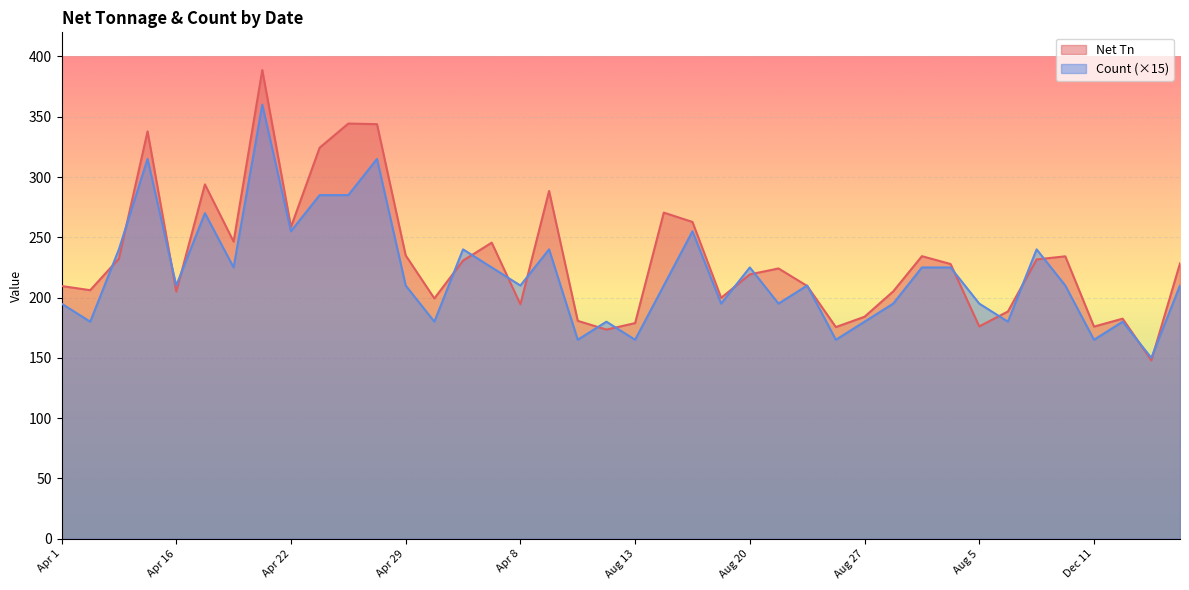

Reading right to left, list all the values displayed in this chart.

Net Tn: 228.3	147.9	182.5	175.9	234.2	231.7	188.5	176.1	227.8	234.3	205.1	184.1	175.6	209.6	224.2	219.2	199.8	262.7	270.5	178.8	173.4	180.7	288.4	194.4	245.6	230.7	199.3	235.0	343.8	344.3	324.3	258.6	388.7	246.4	293.9	204.9	337.9	232.3	206.1	209.6
Count: 210.0	150.0	180.0	165.0	210.0	240.0	180.0	195.0	225.0	225.0	195.0	180.0	165.0	210.0	195.0	225.0	195.0	255.0	210.0	165.0	180.0	165.0	240.0	210.0	225.0	240.0	180.0	210.0	315.0	285.0	285.0	255.0	360.0	225.0	270.0	210.0	315.0	240.0	180.0	195.0